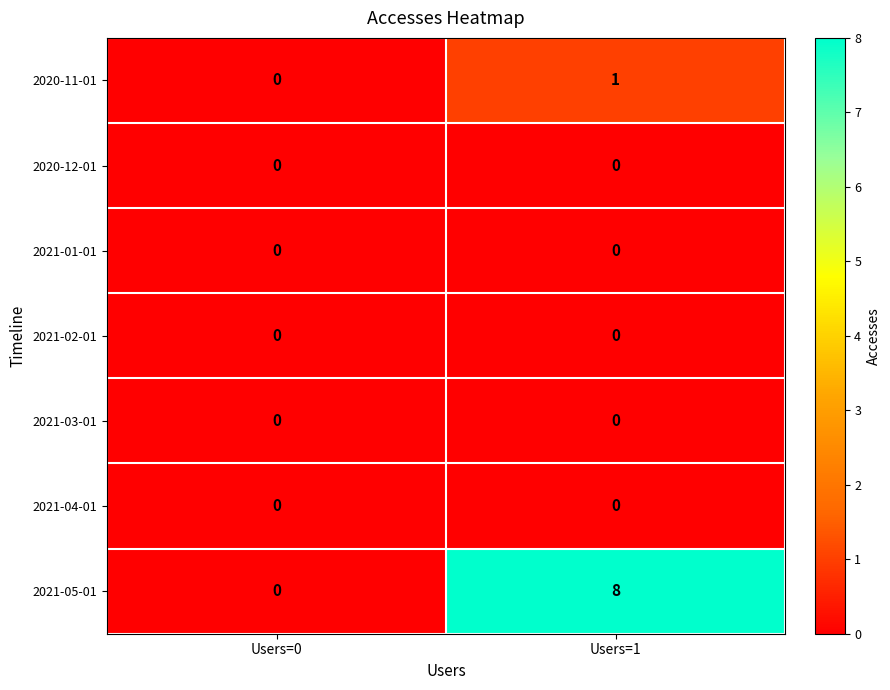

Which series has the largest total across all categories?

2021-05-01